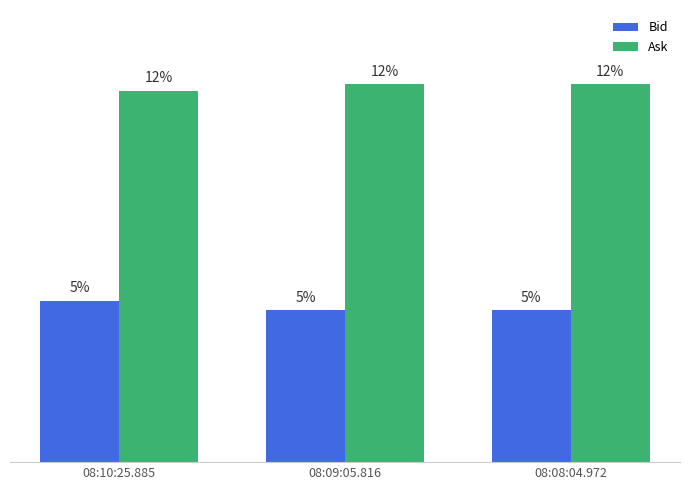

Are the bars grouped side by side (vs. stacked)?

Yes